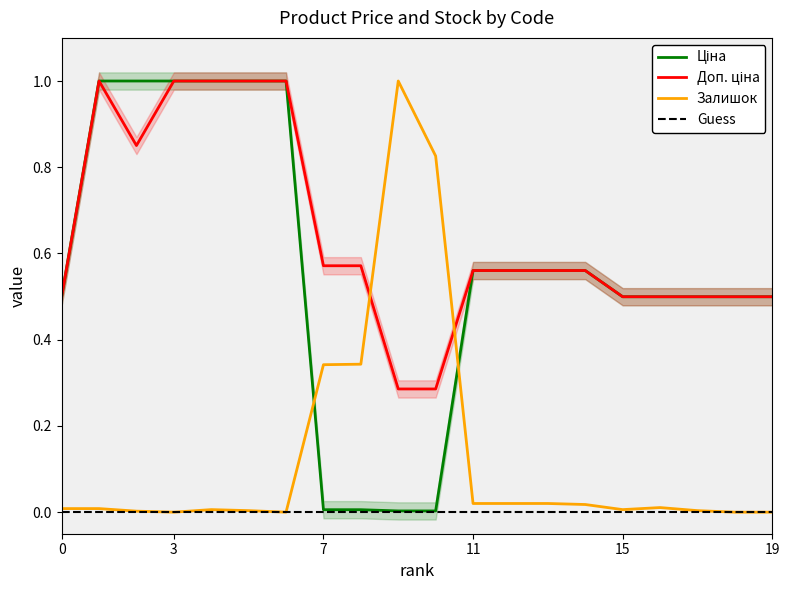

How many data points does each series have?

20